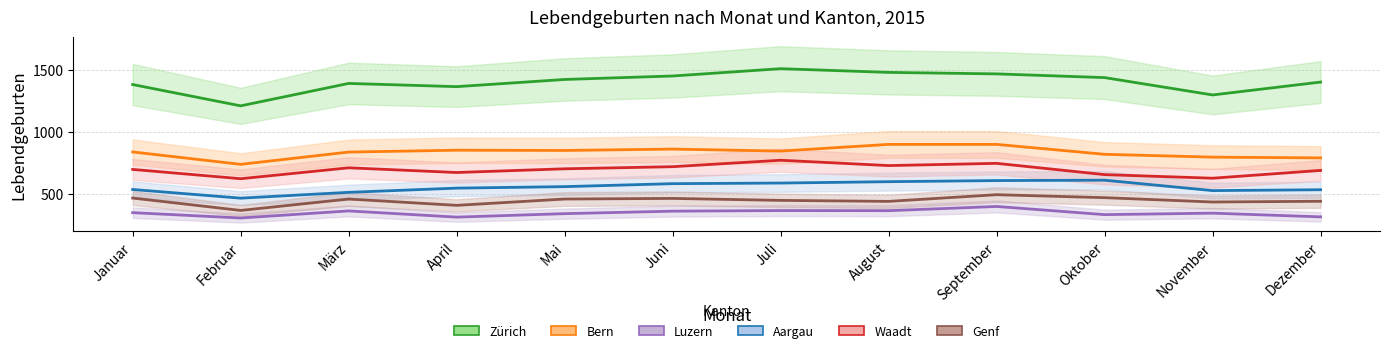

What is the total value across all series at November?

4048